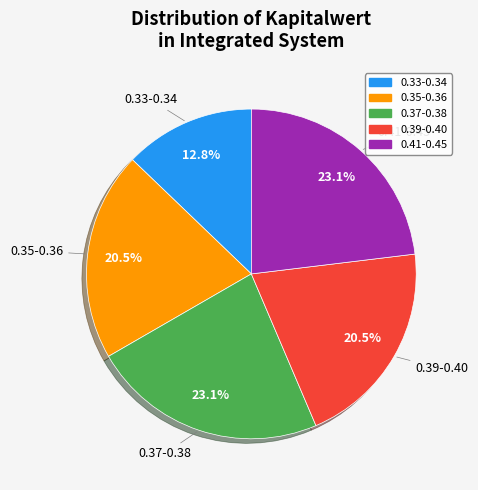

Is there a majority slice in this chart?

No